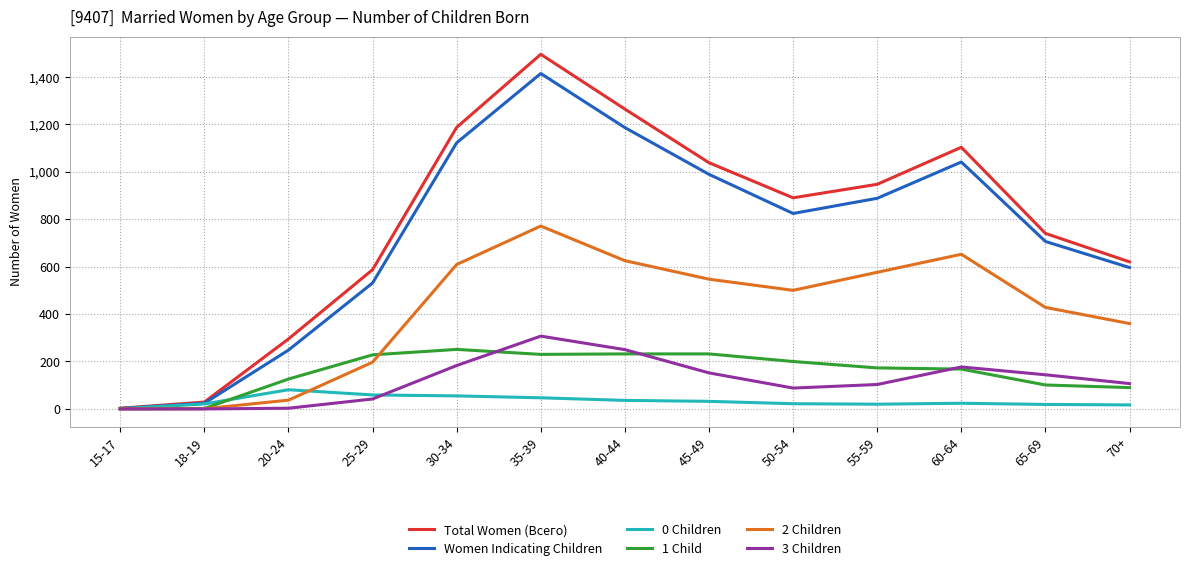

The Total Women (Всего) series shows 244 at 60-64. True or false?

False